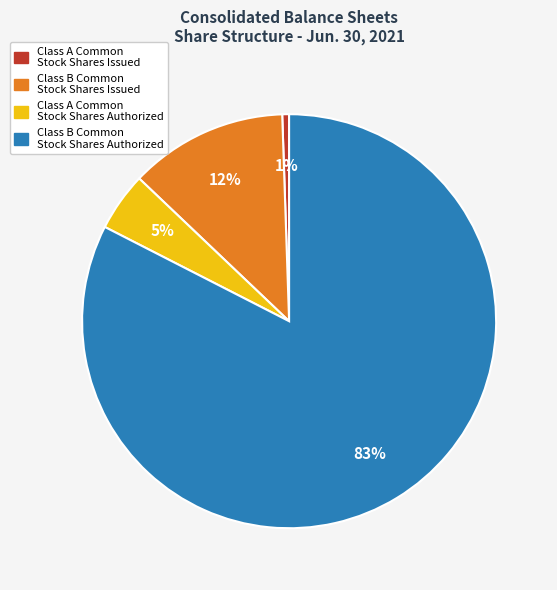

What percentage is the Class A Common Stock Shares Issued slice, to the nearest percent?

1%